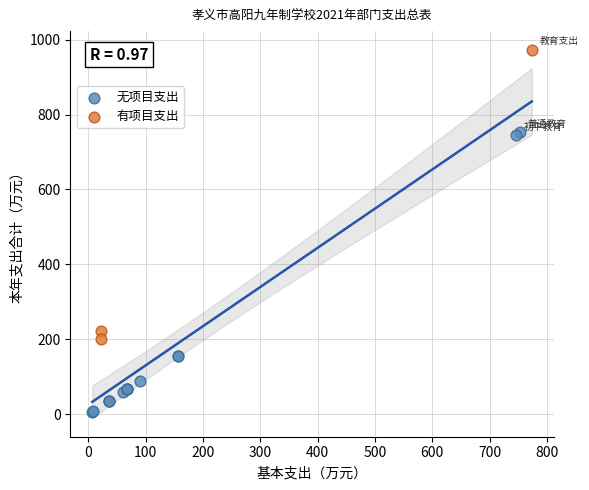

What are all the series names shown in the legend?

无项目支出, 有项目支出